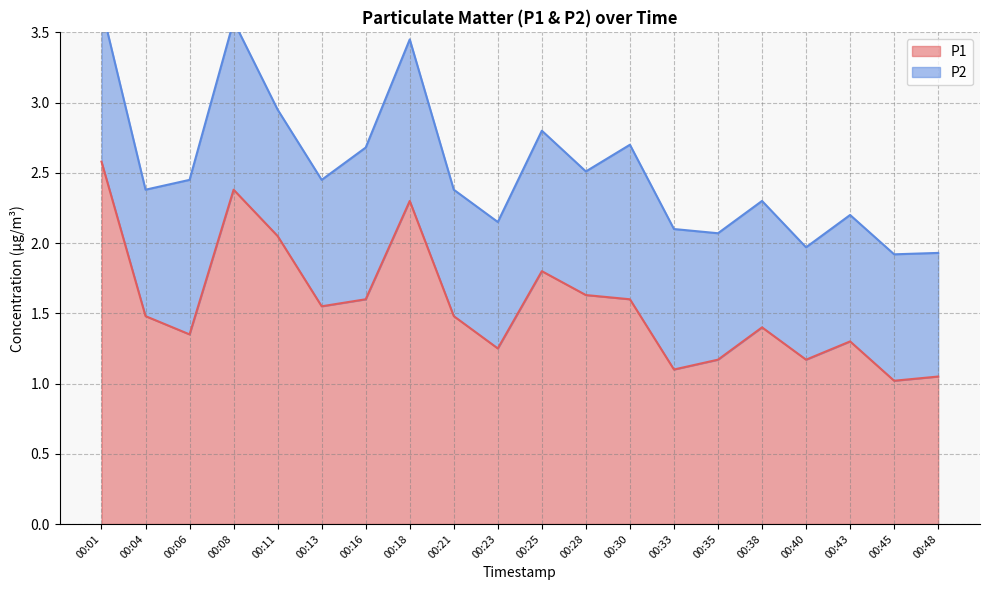

Which label corresponds to the largest value in the chart?

00:01